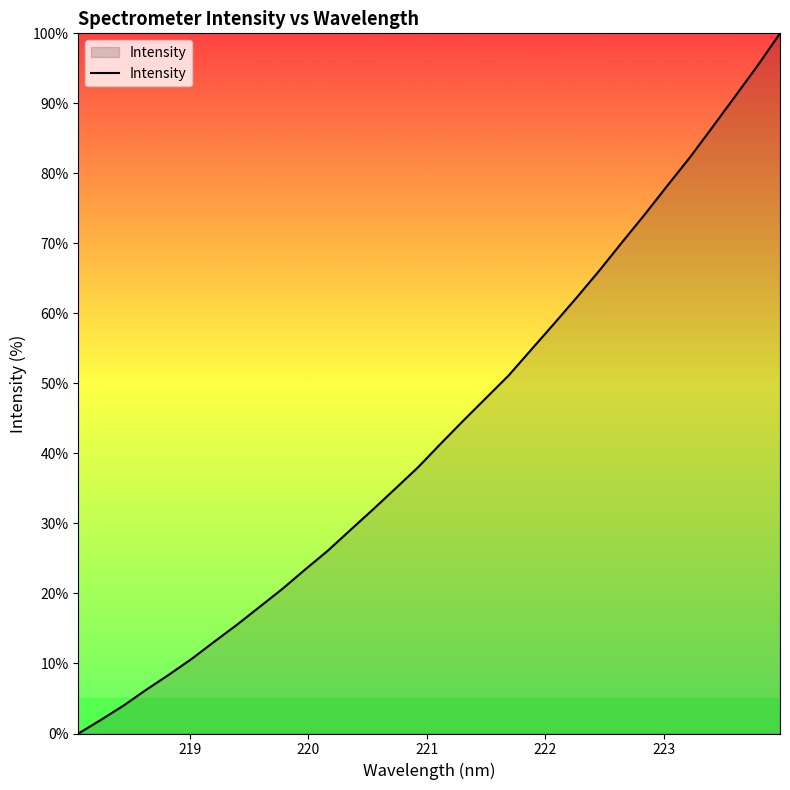

What is the greatest value displayed?

100.0